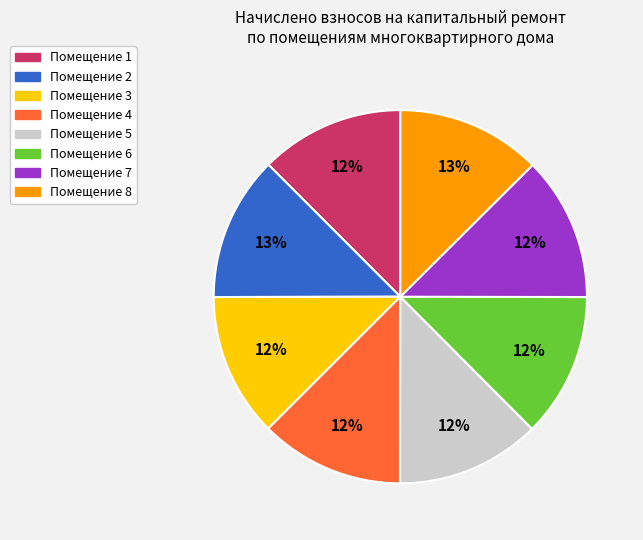

Is there any slice that represents more than half of the pie?

No